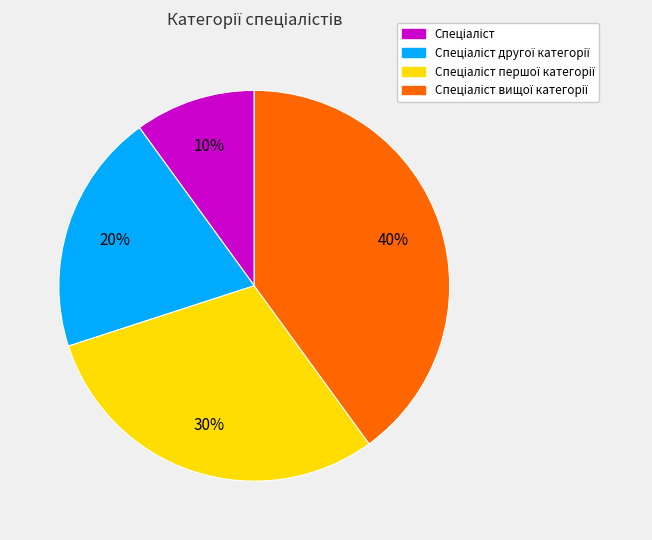

To the nearest percent, what is the difference between the largest and smallest slice percentages?

30%